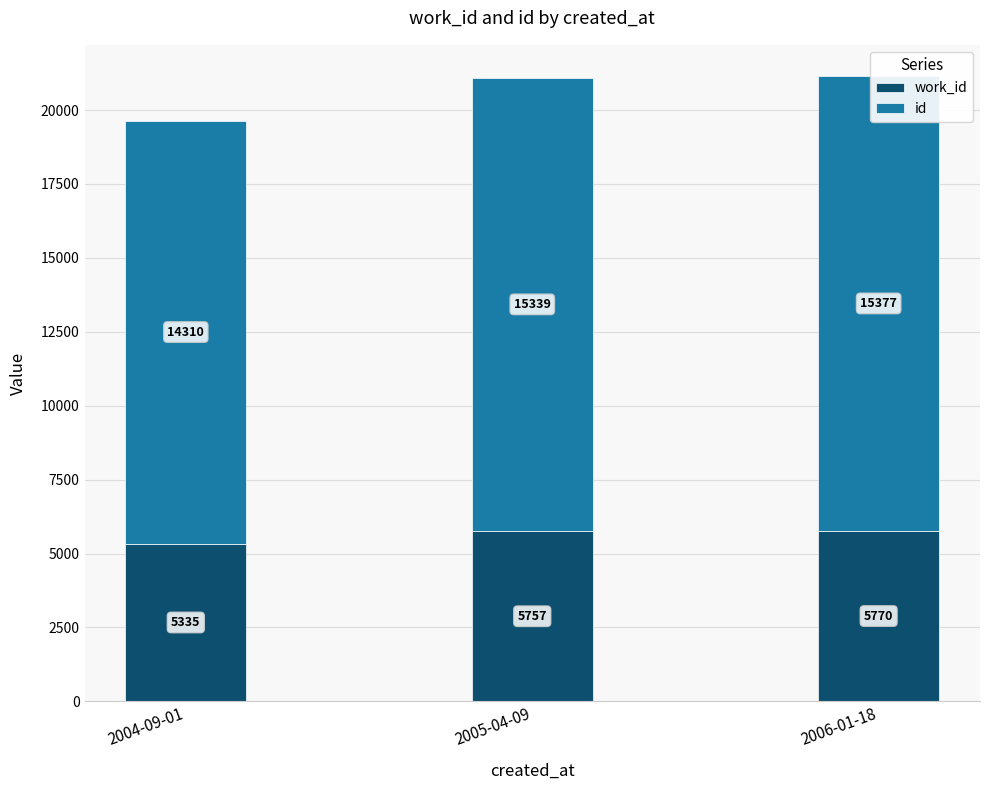

Rank the series by their average value, from highest to lowest.

id, work_id